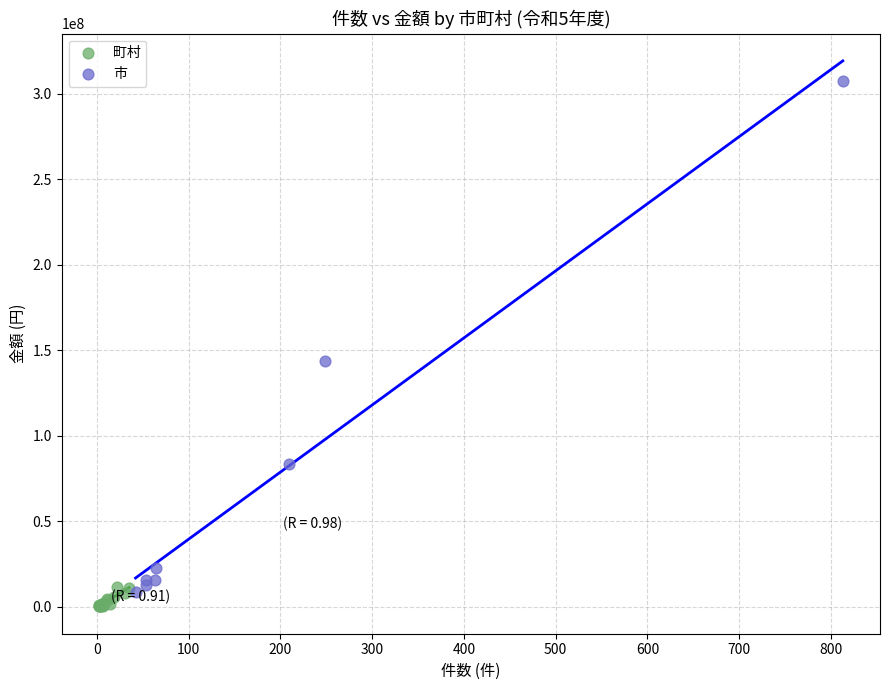

Which series has the largest Y range (max minus min)?

市